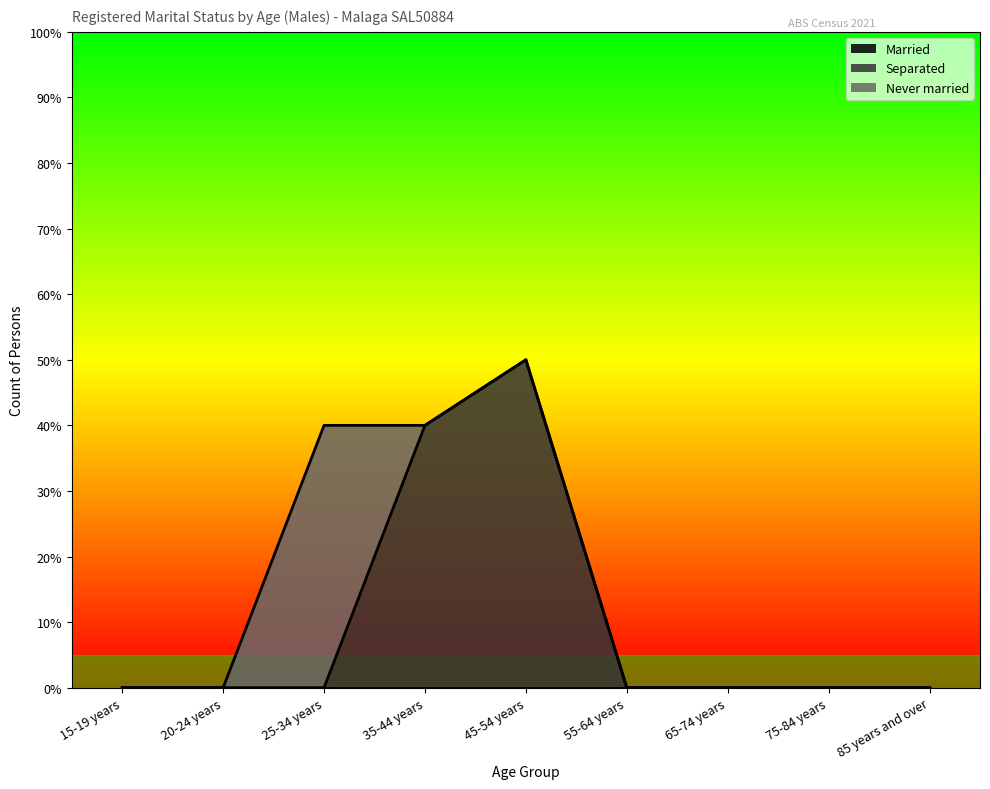

The value of Separated at 65-74 years is 2. True or false?

False